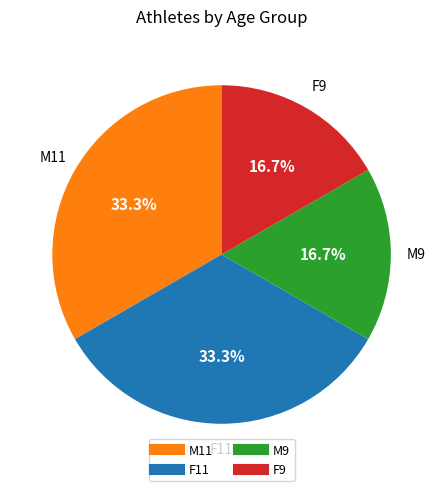

What is the ratio of the value at M11 to the value at F9?

2.0